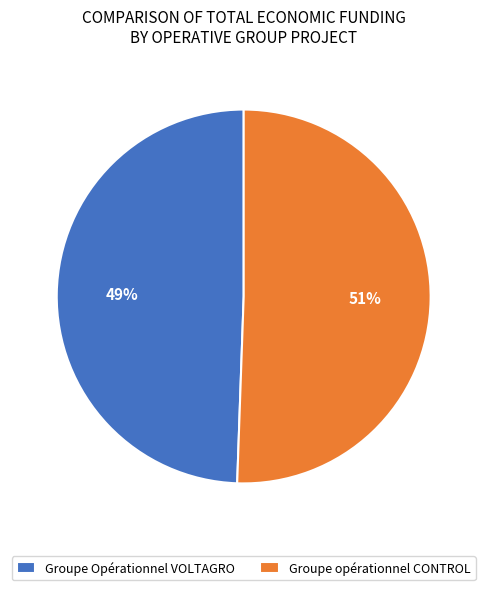

True or false: Groupe opérationnel CONTROL accounts for 51% of the total.

True